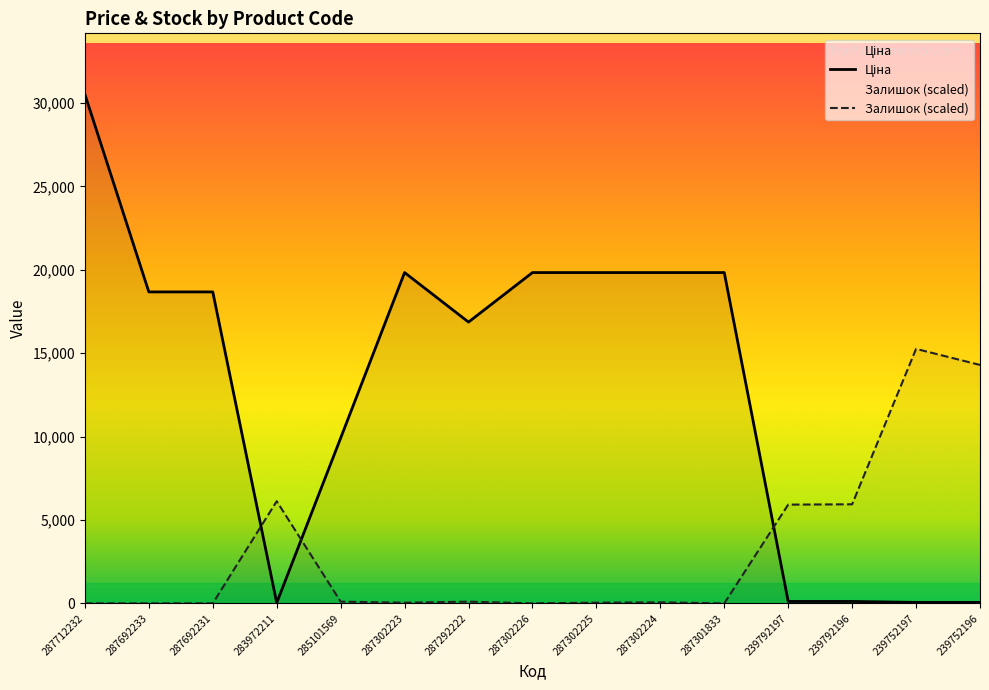

What is the average value of the Ціна series?

12943.6